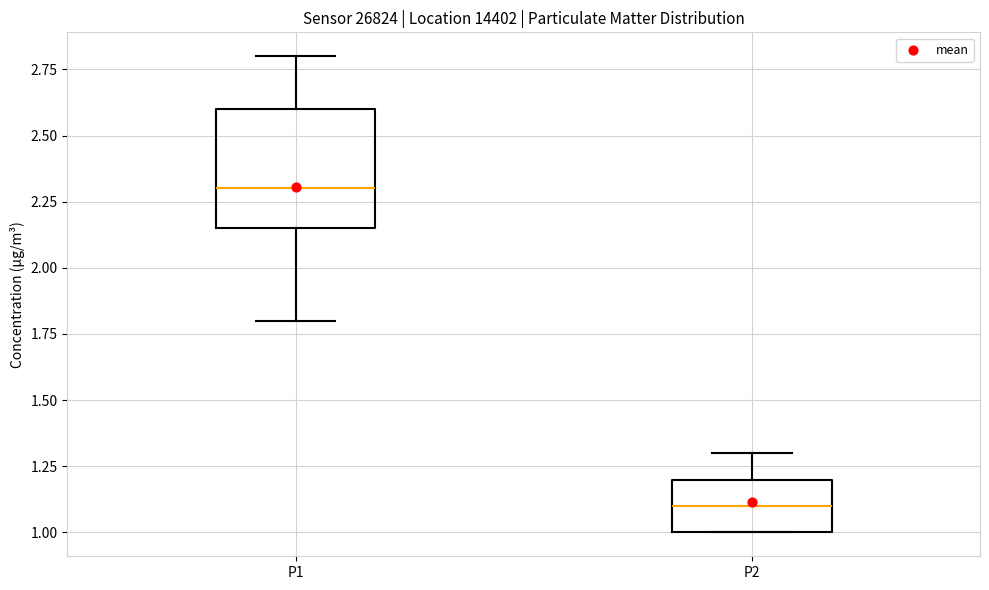

Reading left to right, transcribe this box plot: for each box, give where its median line is, the range the box spans, and where its two whiskers end, as read against the y-axis. The values are not printed on the chart, so give them approximately, as read against the axis.

P1: median 2.30, box 2.15 to 2.60, whiskers 1.80 to 2.80
P2: median 1.10, box 1.00 to 1.20, whiskers 1.00 to 1.30